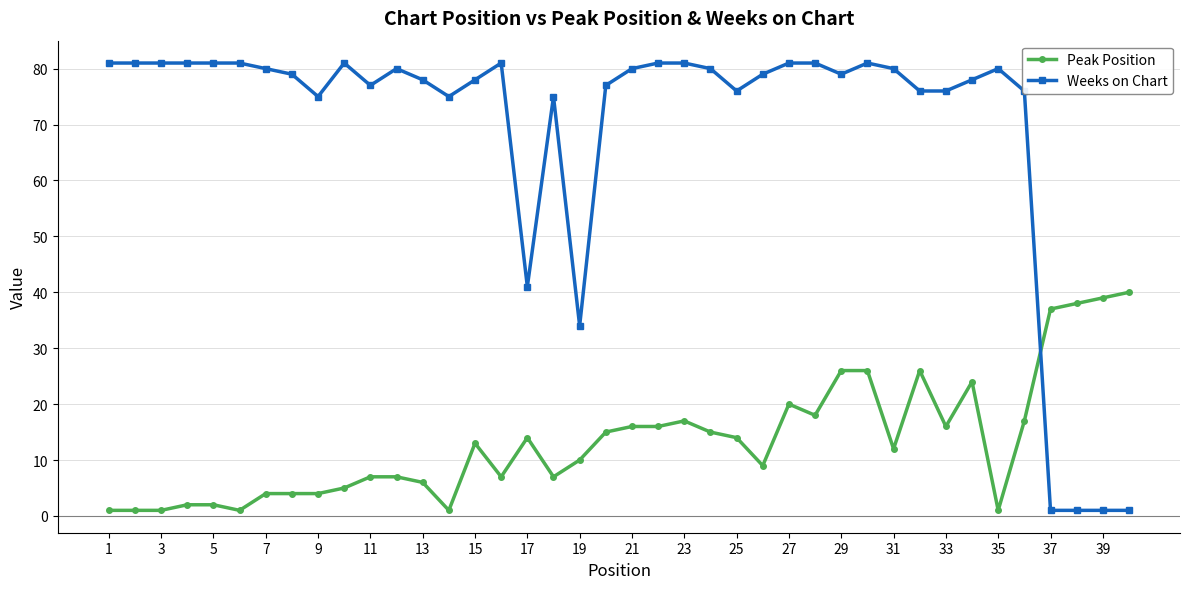

What is the maximum value for Peak Position?

40